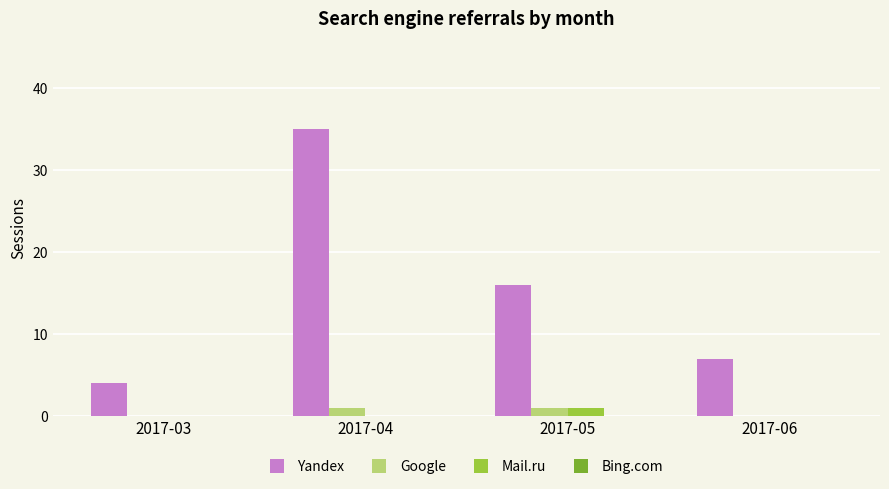

What is the sum of the Yandex values at 2017-06 and 2017-05?

23